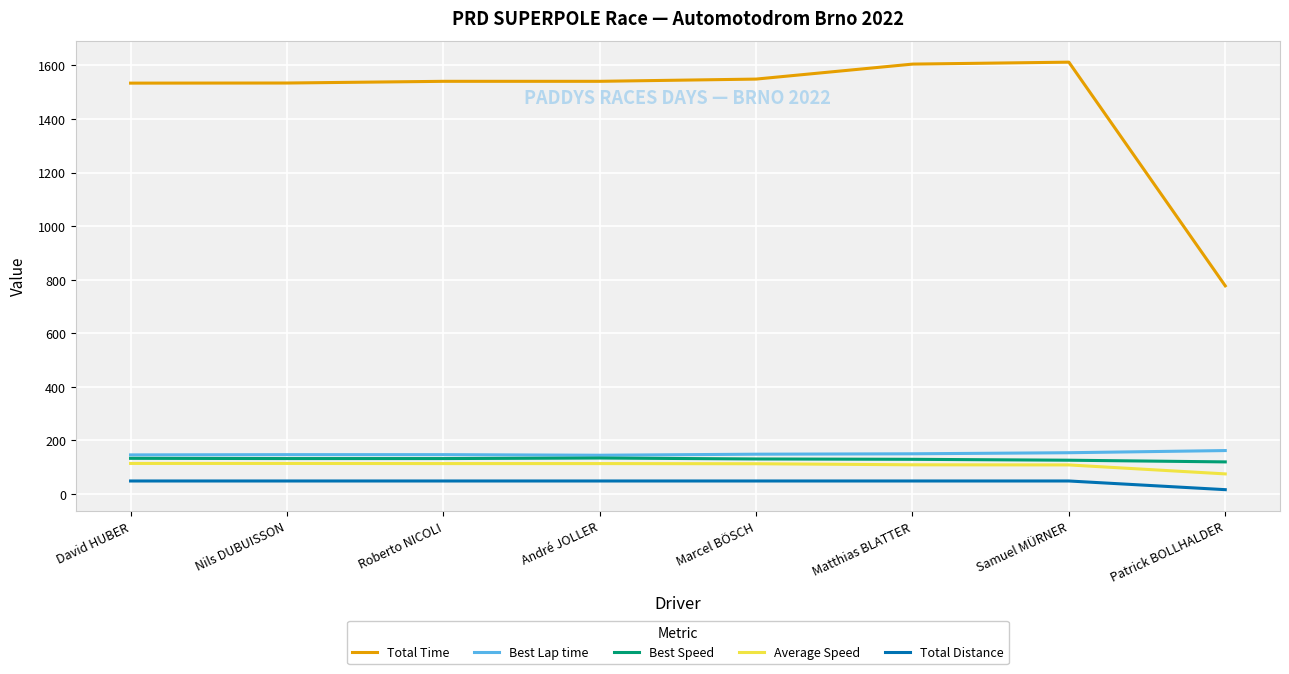

Which series has the widest spread of values?

Total Time